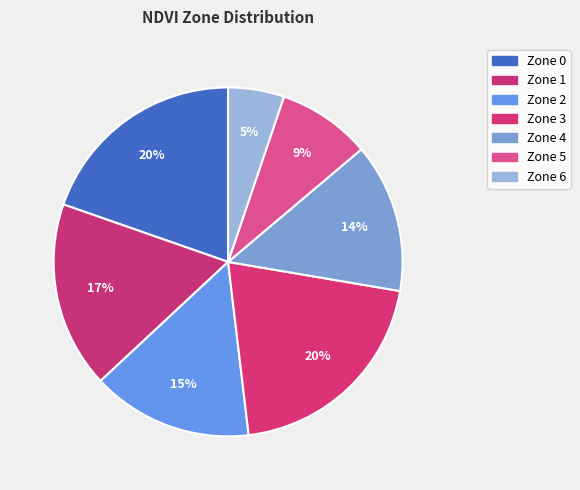

Which slice is the smallest?

Zone 6